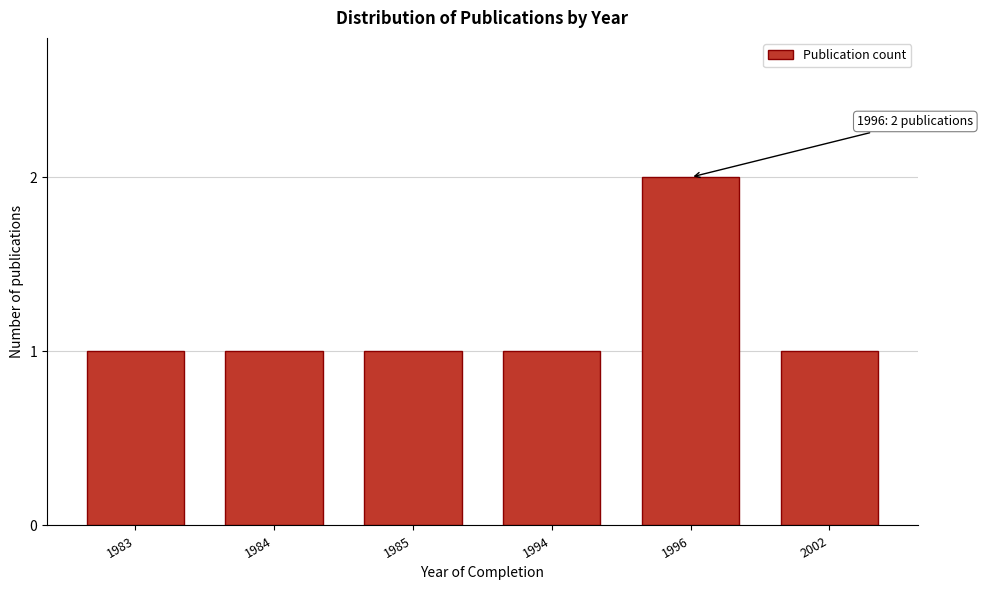

Reading right to left, transcribe all the data shown in this chart.

2002=1	1996=2	1994=1	1985=1	1984=1	1983=1